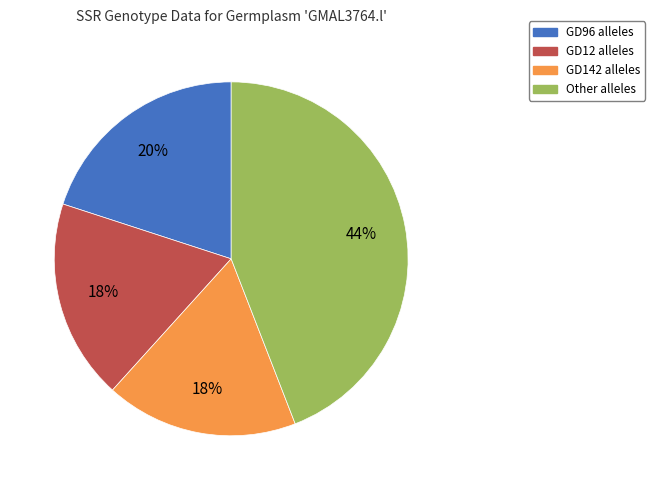

Approximately how many times larger is the value at GD142 alleles compared to GD12 alleles?

1.0